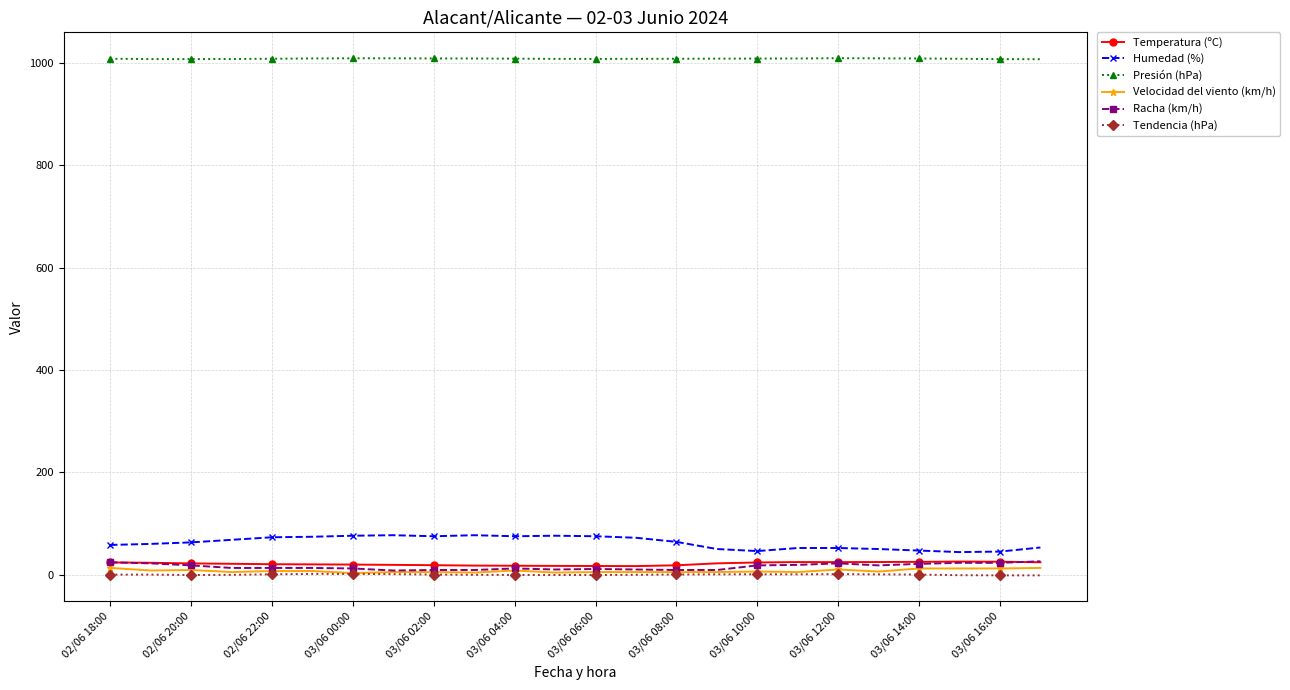

What is the minimum value for Tendencia (hPa)?

-1.5